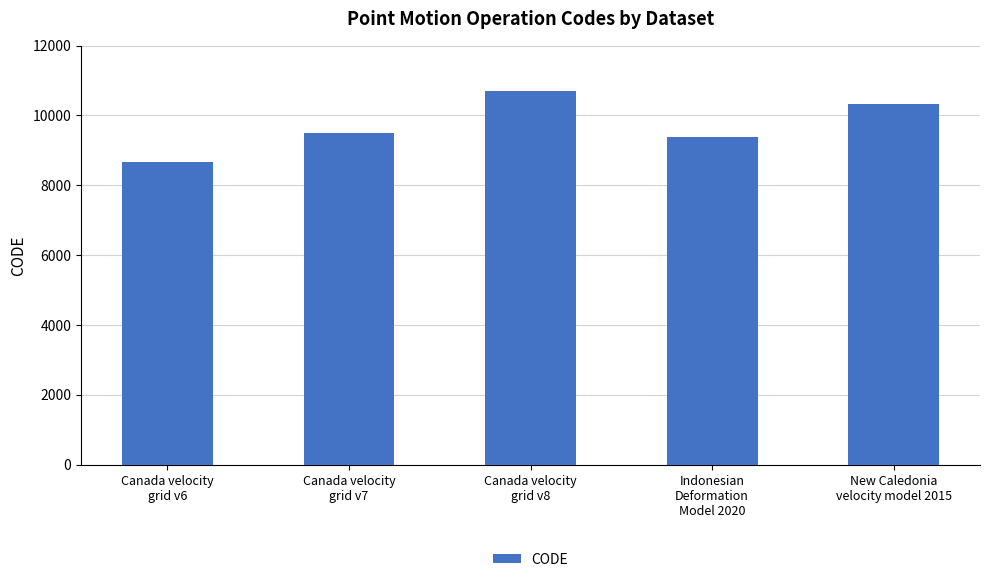

Which category has the highest value across all series?

Canada velocity
grid v8